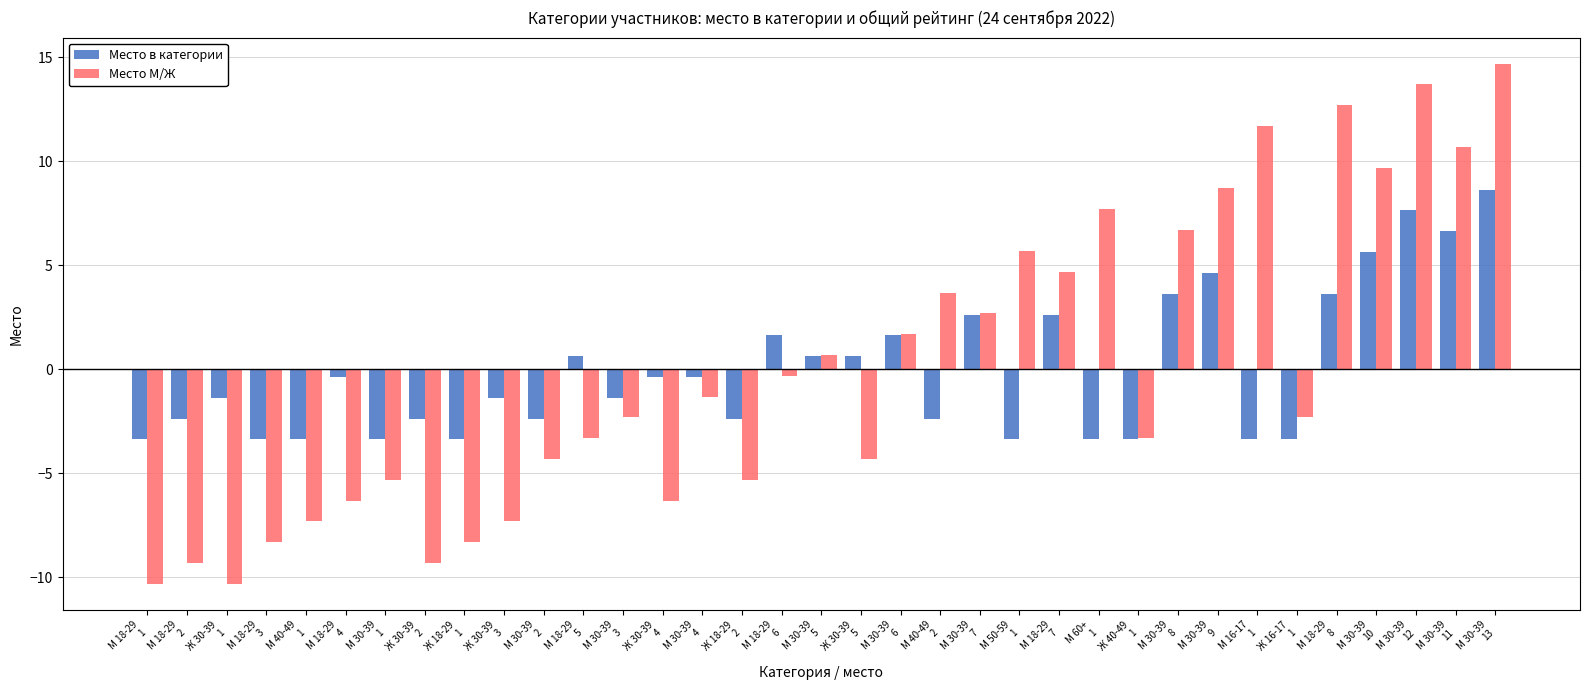

What position from the right is М 30-39
5?

18